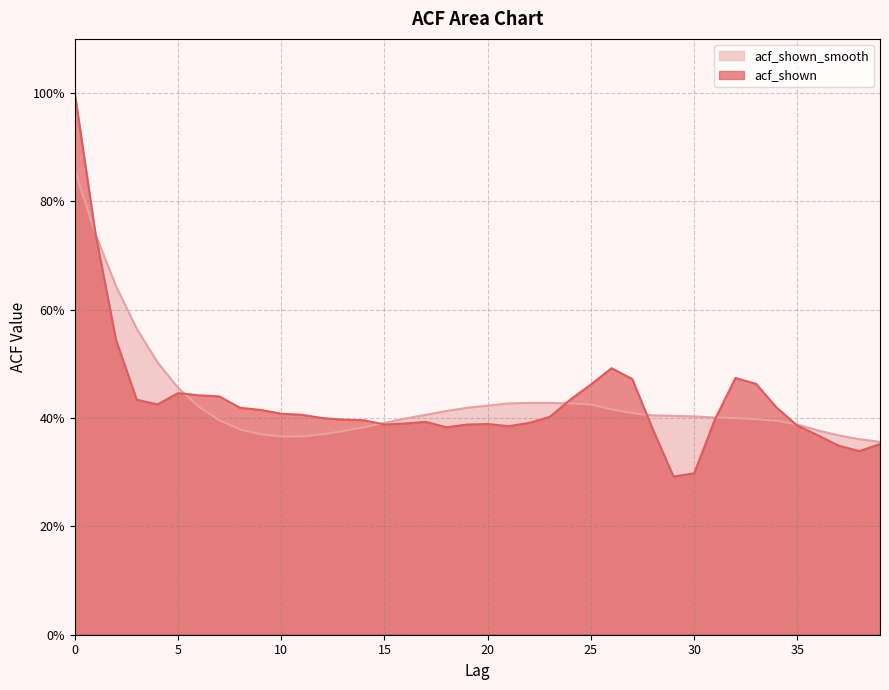

Rank the categories by acf_shown value from lowest to highest.

29, 30, 38, 37, 39, 36, 28, 18, 21, 35, 15, 19, 20, 16, 22, 17, 14, 13, 31, 12, 23, 11, 10, 9, 8, 34, 4, 3, 24, 7, 6, 5, 25, 33, 27, 32, 26, 2, 1, 0